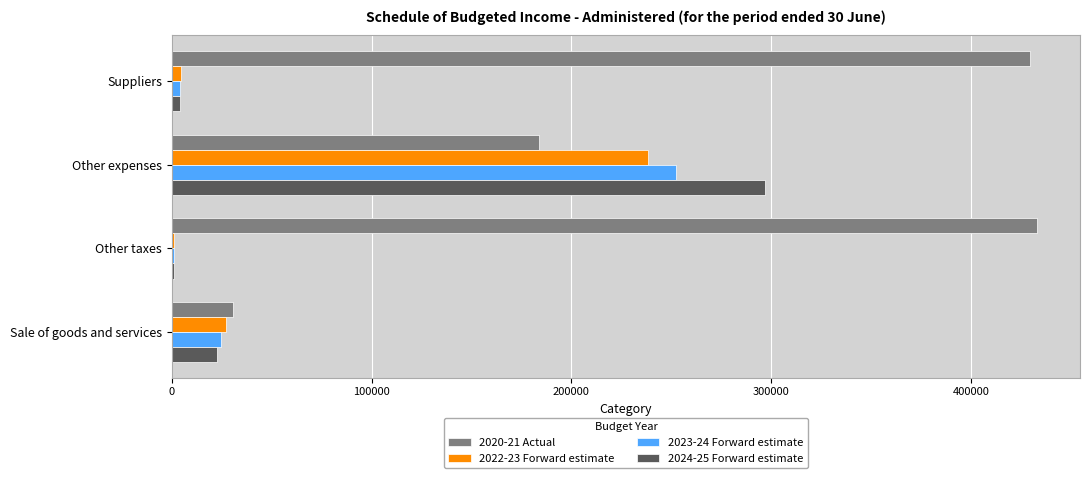

What is the greatest value displayed?

432881